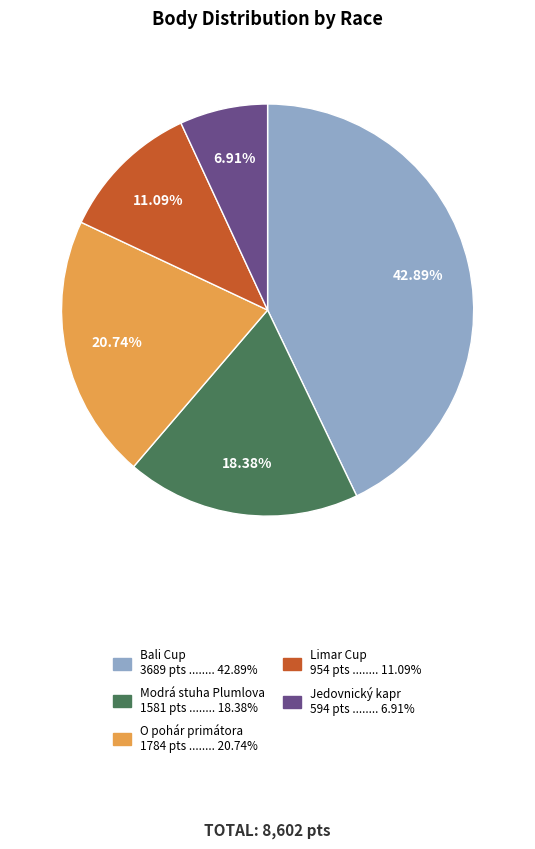

To the nearest percent, what is the combined percentage of Jedovnický kapr and Limar Cup?

18%